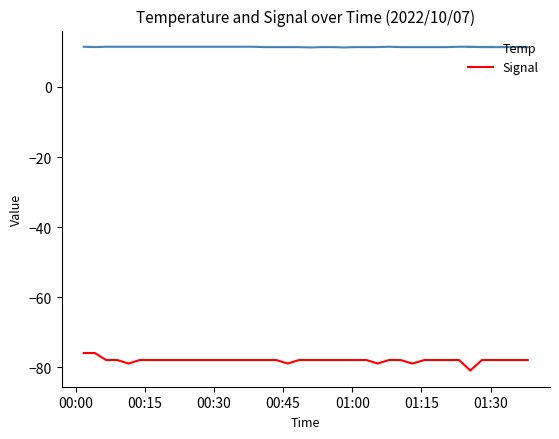

What is the smallest value displayed?

-81.0